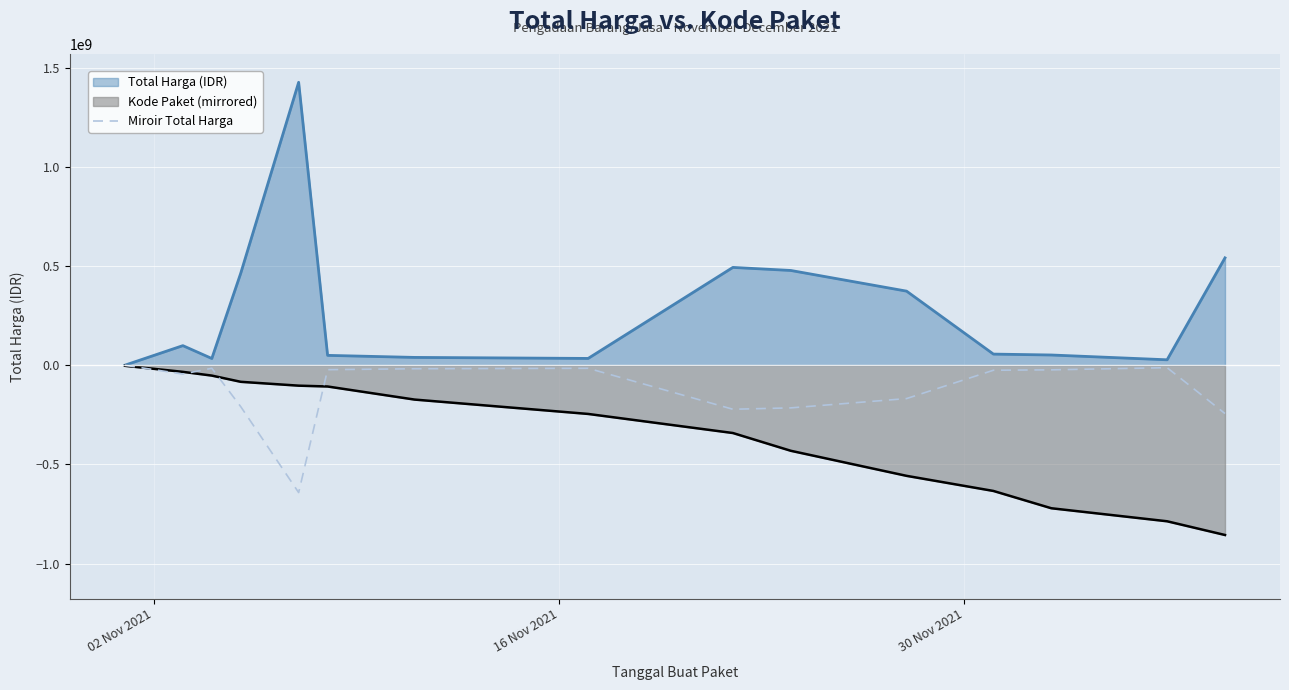

Rank the series by their average value, from lowest to highest.

Kode Paket (mirrored), Miroir Total Harga, Total Harga (IDR)